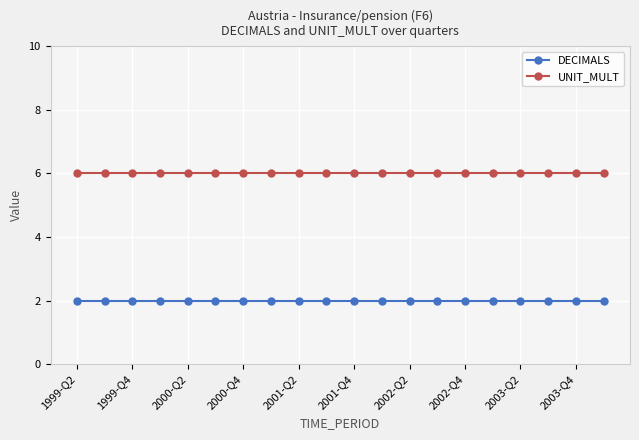

What is the sum of all UNIT_MULT values?

120